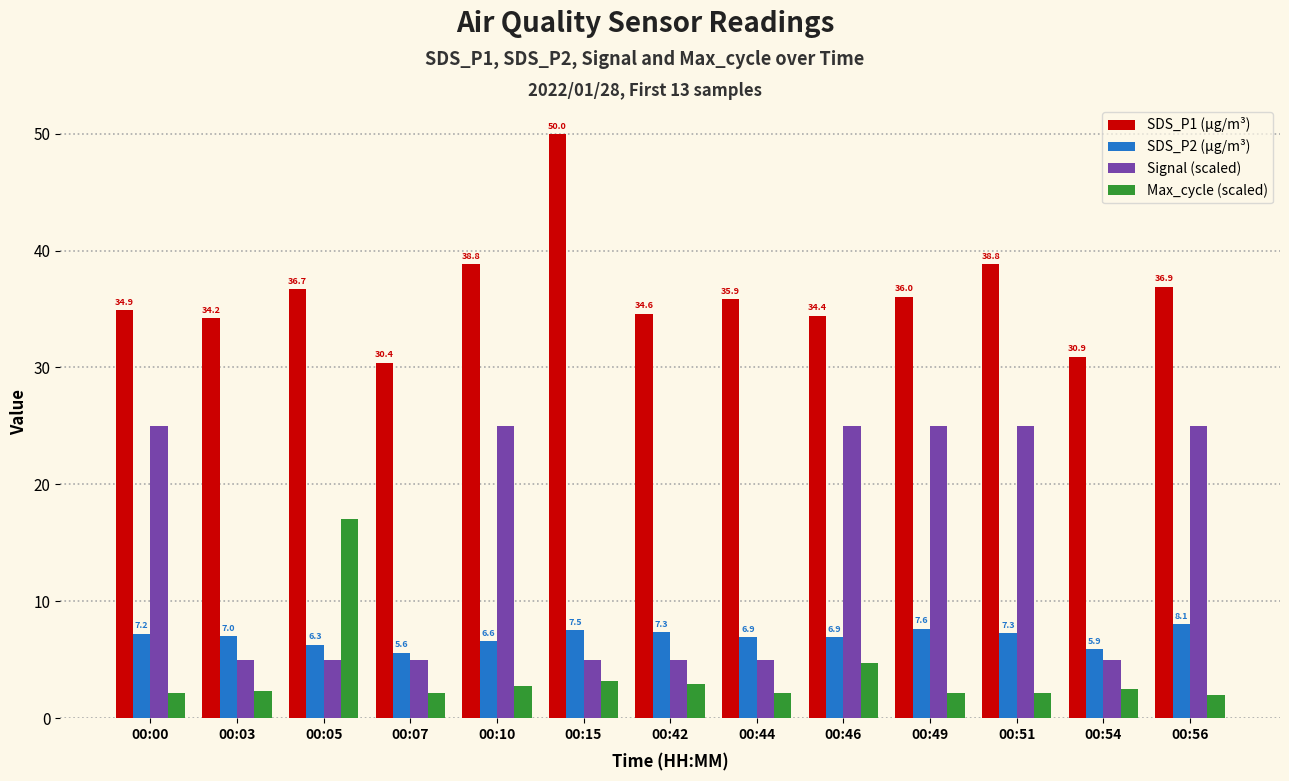

Is the value of SDS_P2 (µg/m³) at 00:03 greater than the value of Signal (scaled) at 00:07?

Yes